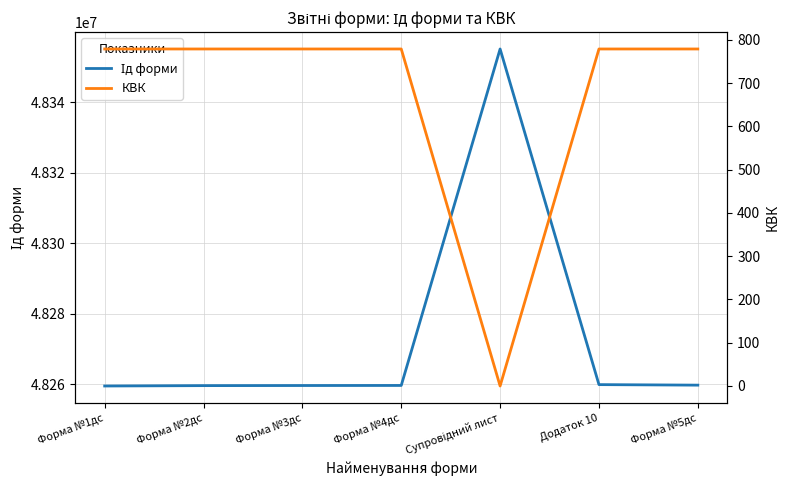

What are all the series names shown in the legend?

Ід форми, КВК